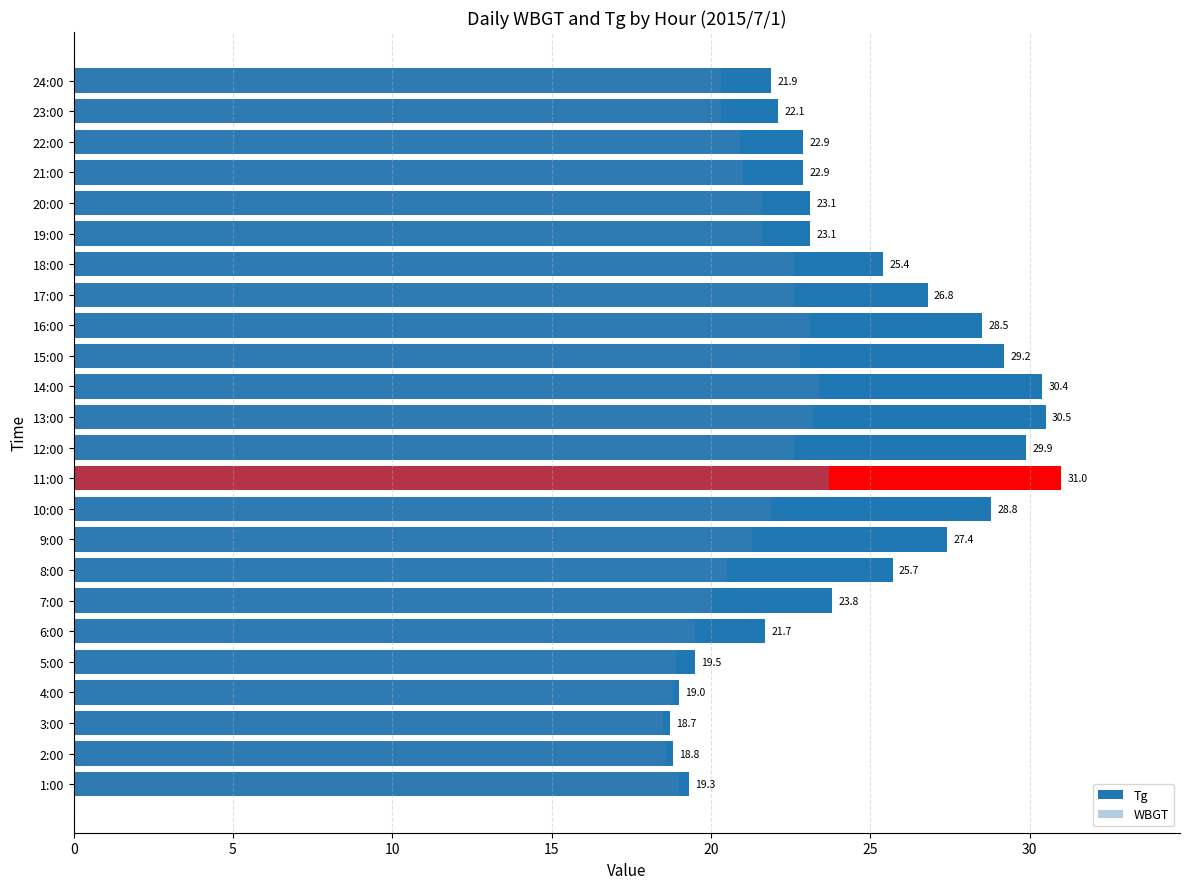

What is the total value across all series at 22:00?

43.8